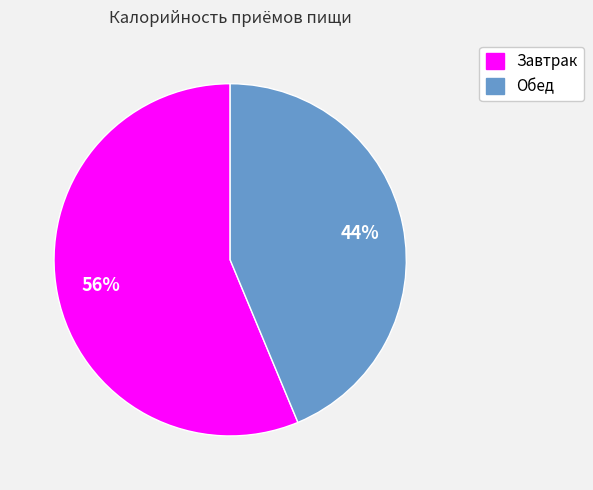

Combined, do Завтрак and Обед account for over 50%?

Yes